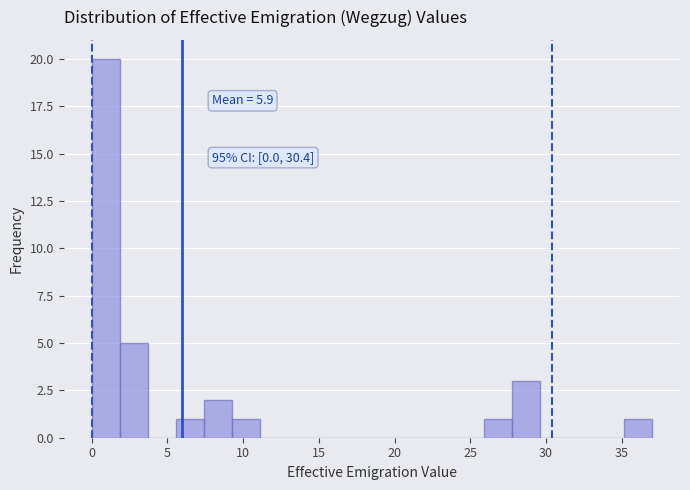

Around what value on the x-axis is the tallest bar? Give the approximate position of its centre, as read against the axis.

1.0